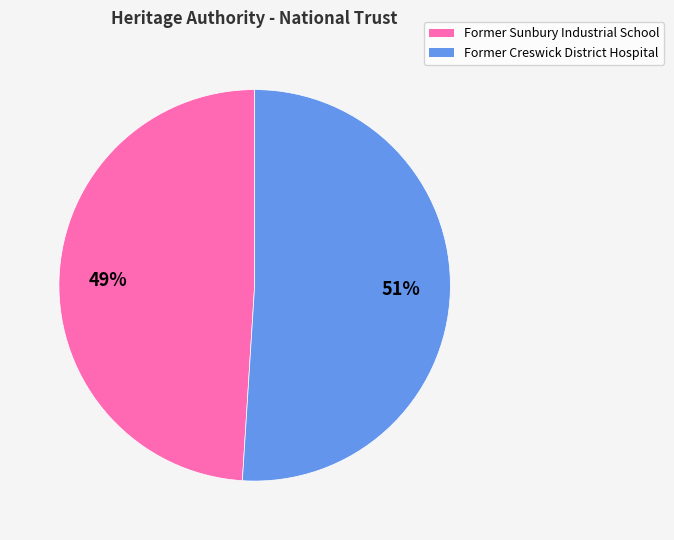

How many slices are in this pie chart?

2